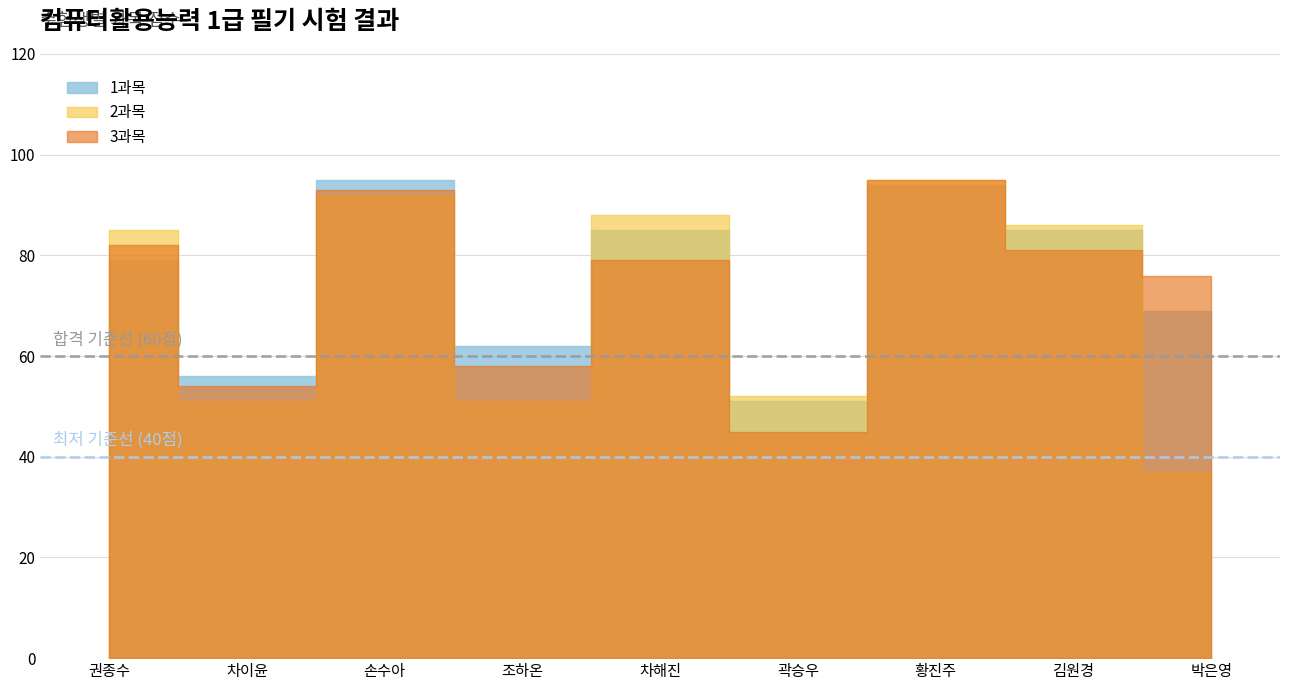

How many data points does each series have?

9